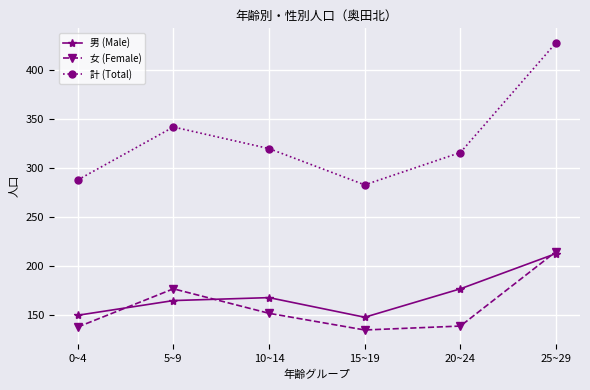

At 20~24, list the series in order from smallest to largest.

女 (Female), 男 (Male), 計 (Total)